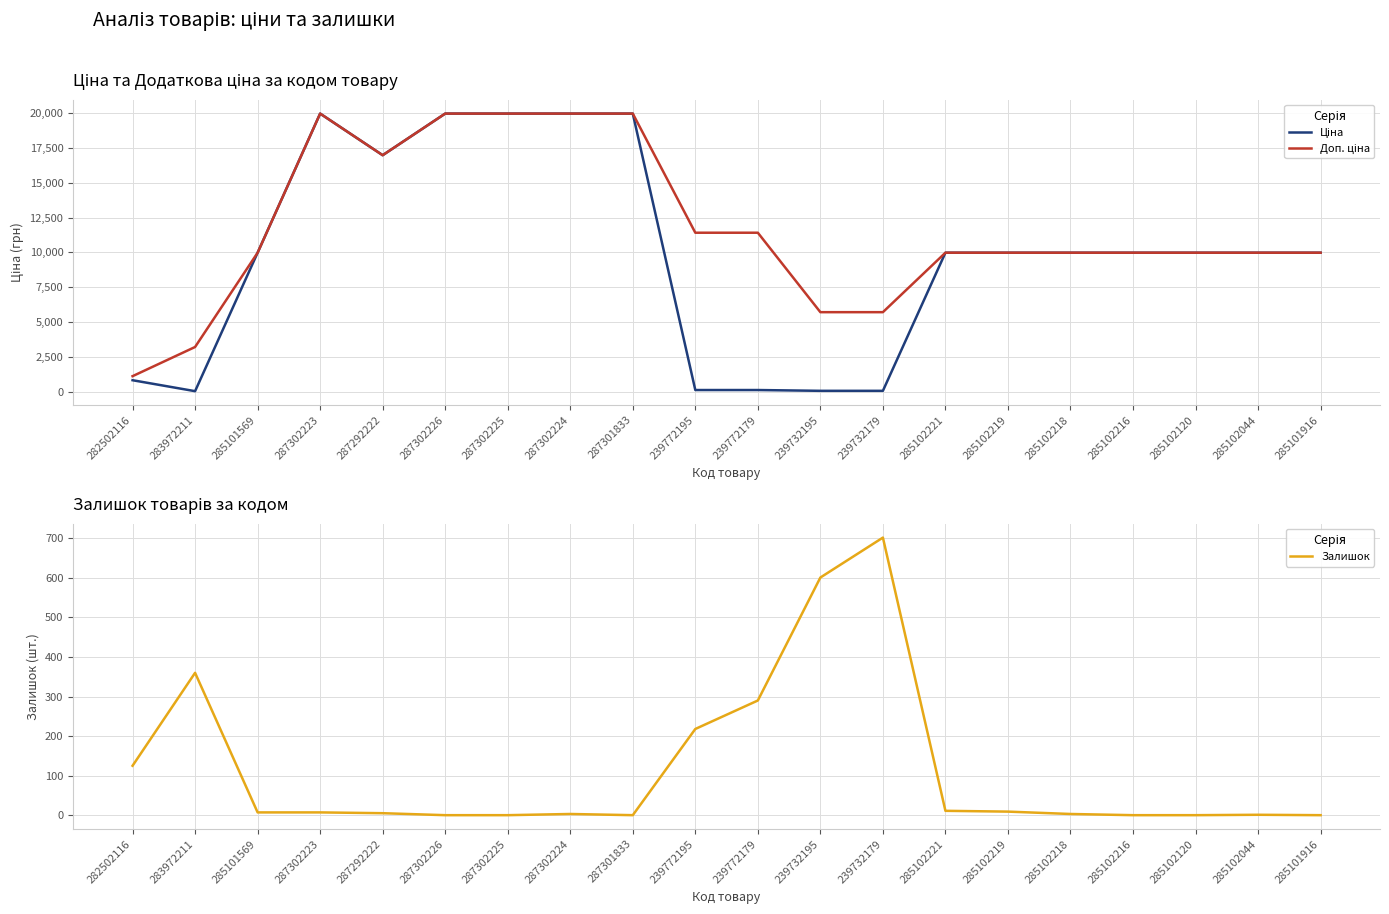

What is the average value of the Залишок series?

117